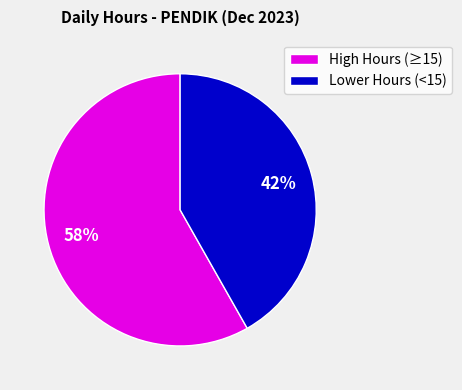

How many slices are in this pie chart?

2